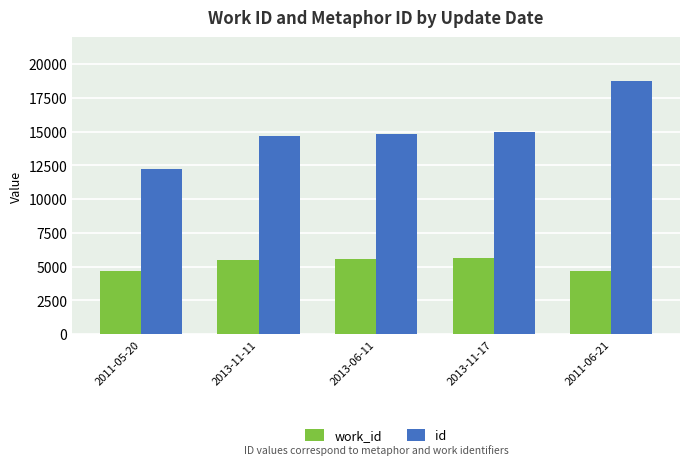

What position from the left is 2013-11-17?

4